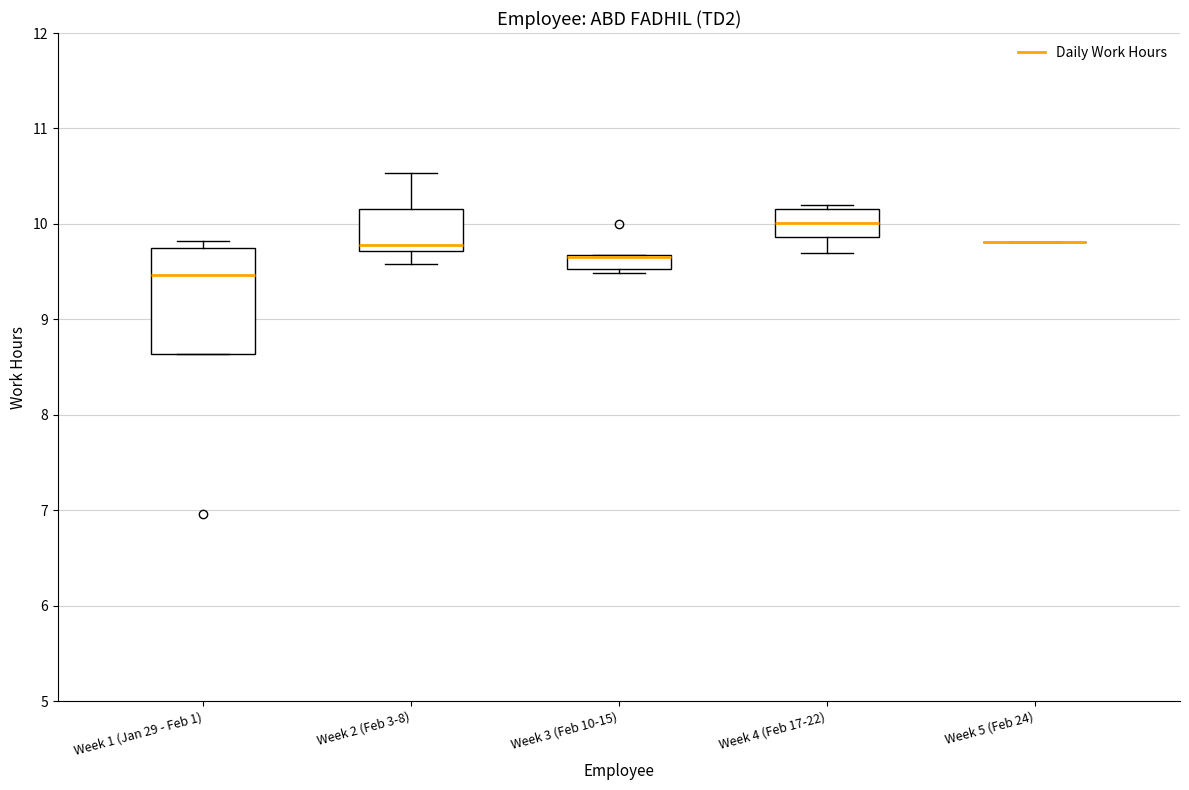

Where does the lower whisker of the box for Week 2 (Feb 3-8) end on the y-axis? The values are not printed on the chart, so give them approximately, as read against the axis.

9.6